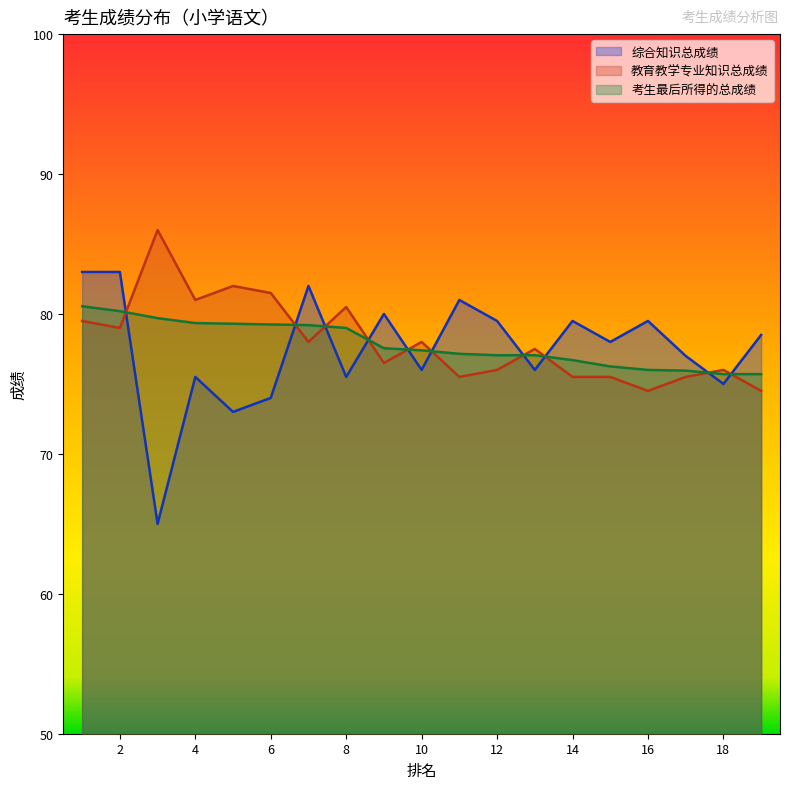

Read the 考生最后所得的总成绩 value at 7.

79.2